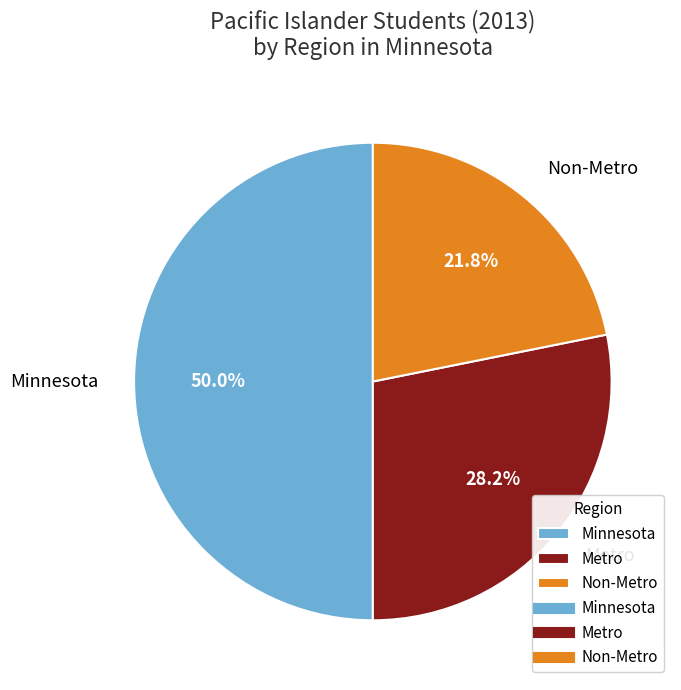

To the nearest percent, what percentage of the pie is Metro?

28%